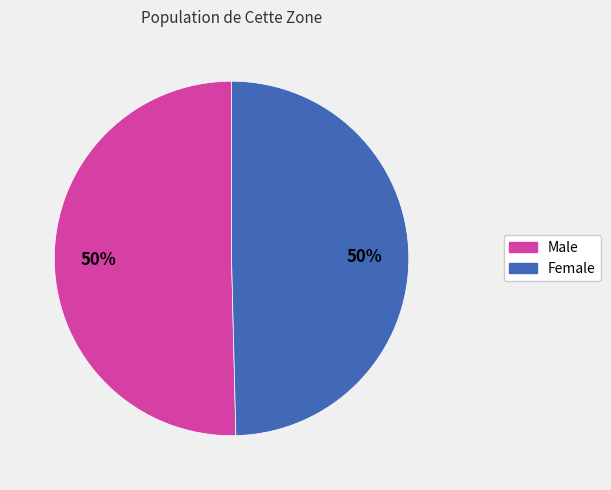

Approximately how many times larger is the value at Female compared to Male?

1.0